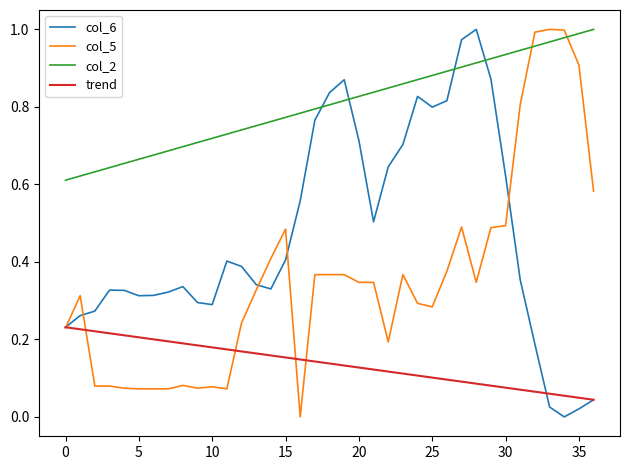

Which series has the largest total across all categories?

col_2